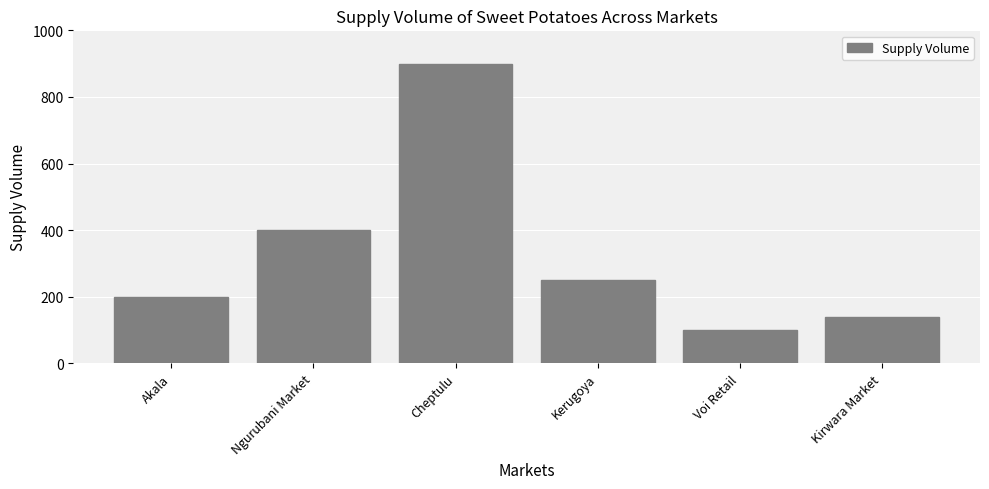

Is it true that the value at Kerugoya is 104?

False